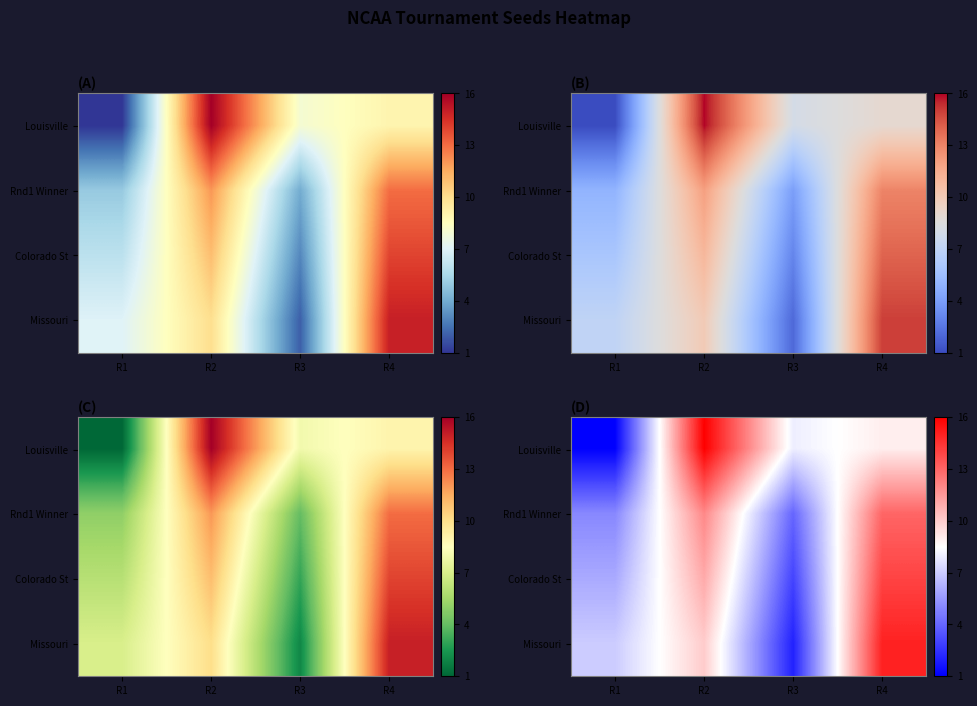

At how many categories does at least one series exceed 2?

4